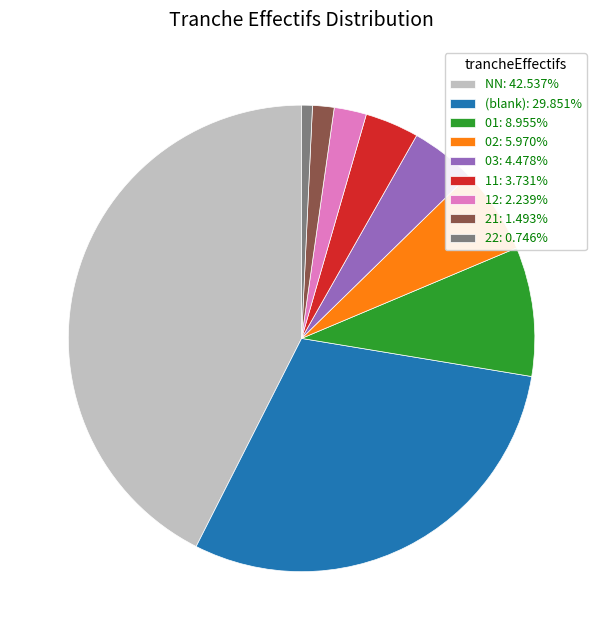

What is the ratio of the value at 12: 2.239% to the value at 11: 3.731%?

0.6